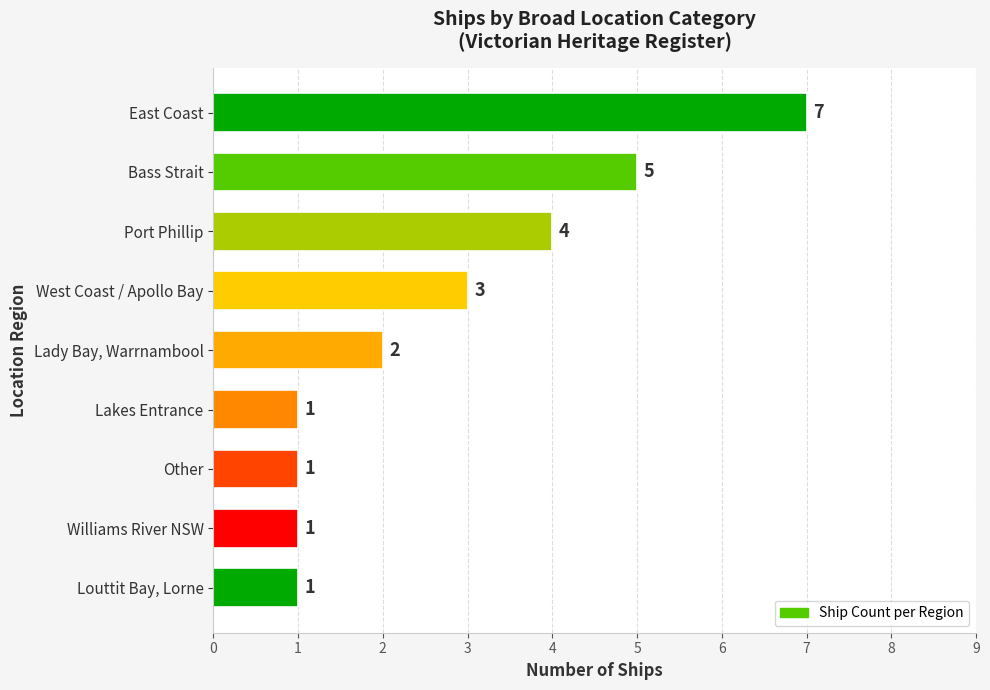

What is the smallest value displayed?

1